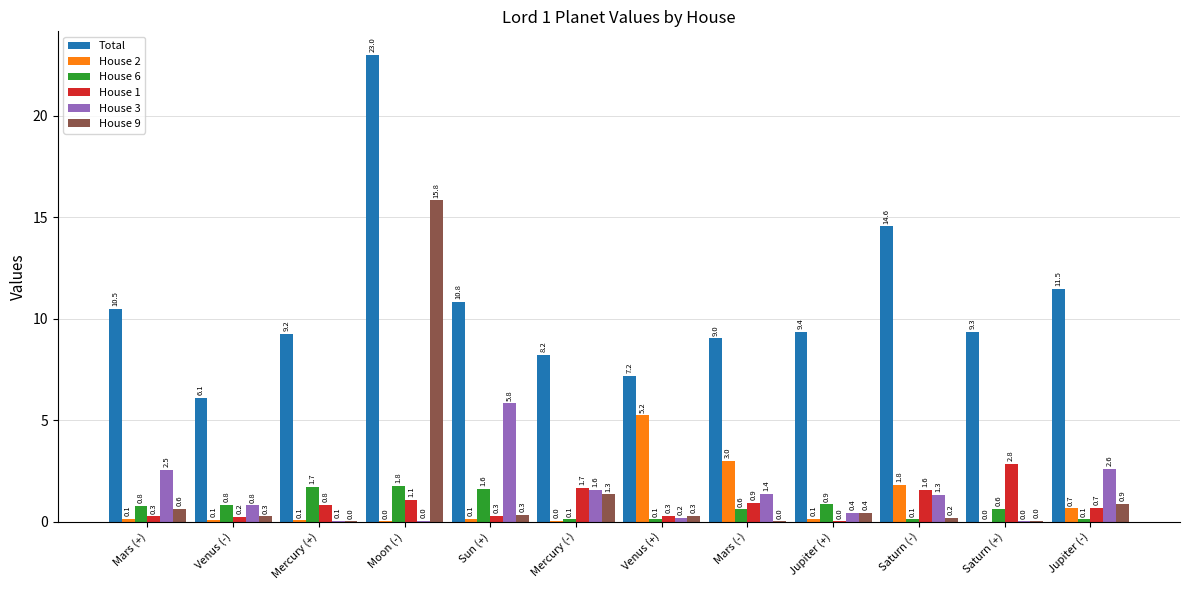

What is the highest value of the House 6 series?

1.8